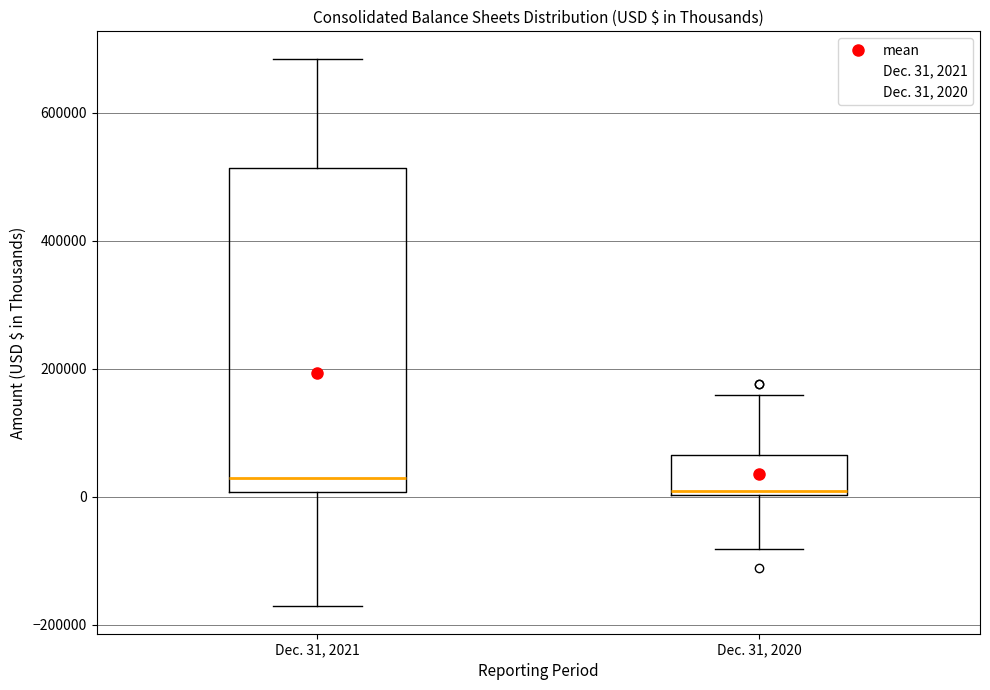

Which box's median line is the highest?

Dec. 31, 2021